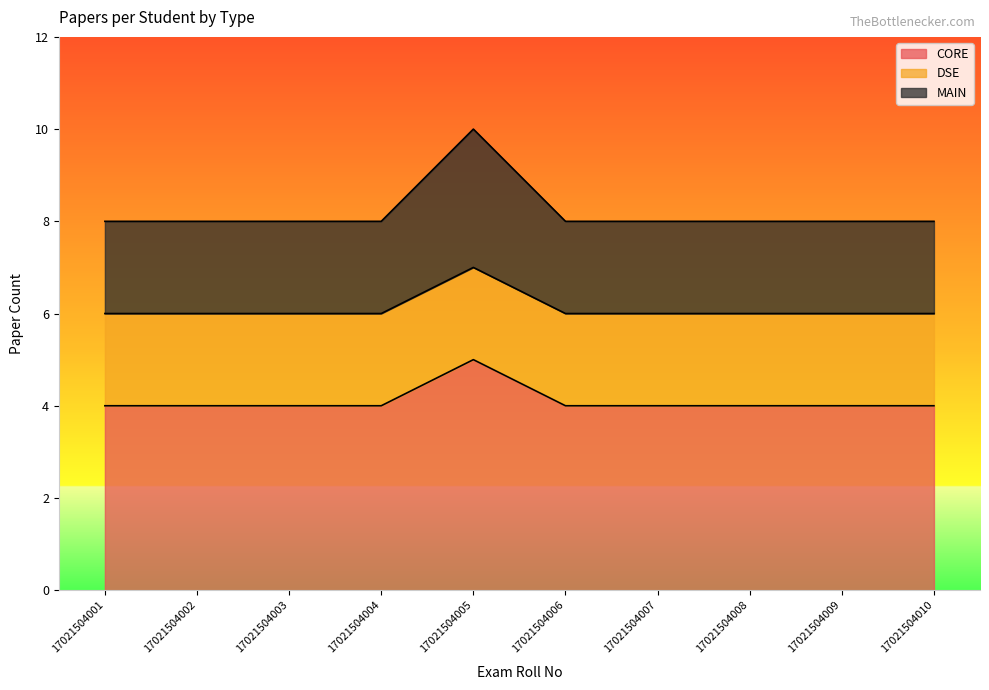

The value of CORE at 17021504004 is 1. True or false?

False